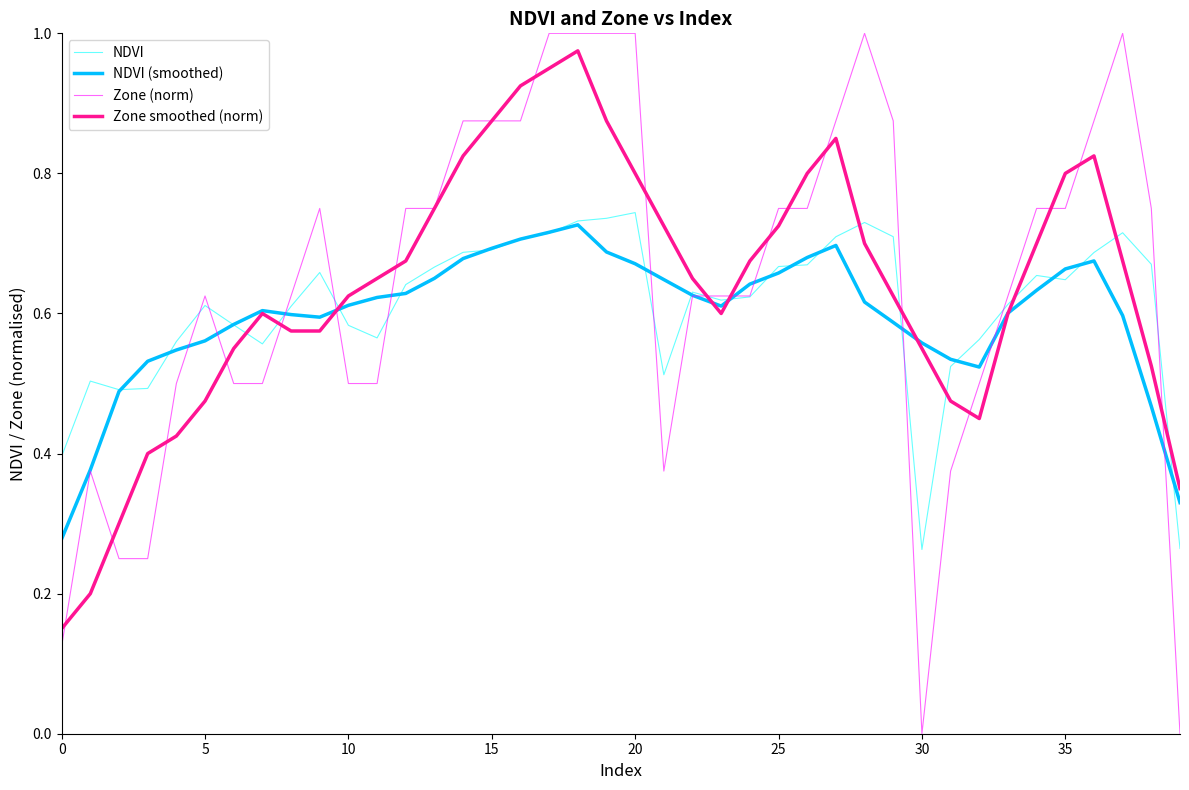

Which series has the widest spread of values?

Zone (norm)